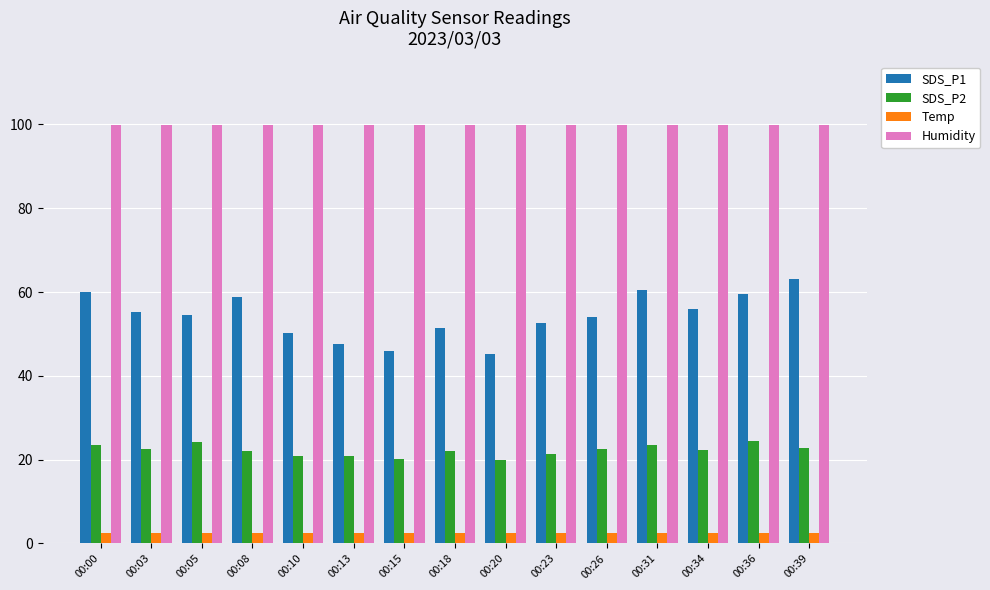

Which series changed the most between 00:13 and 00:20?

SDS_P1